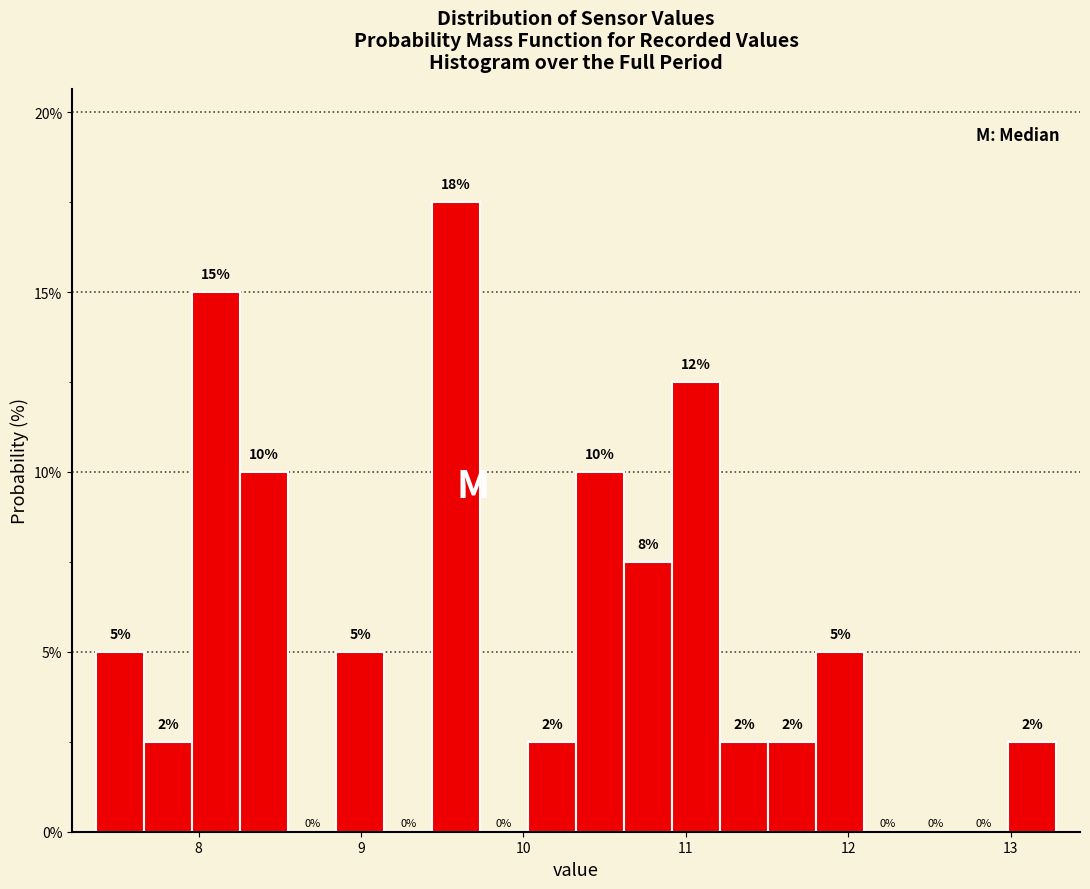

Read against the x-axis, roughly where is the centre of the tallest bar?

9.6